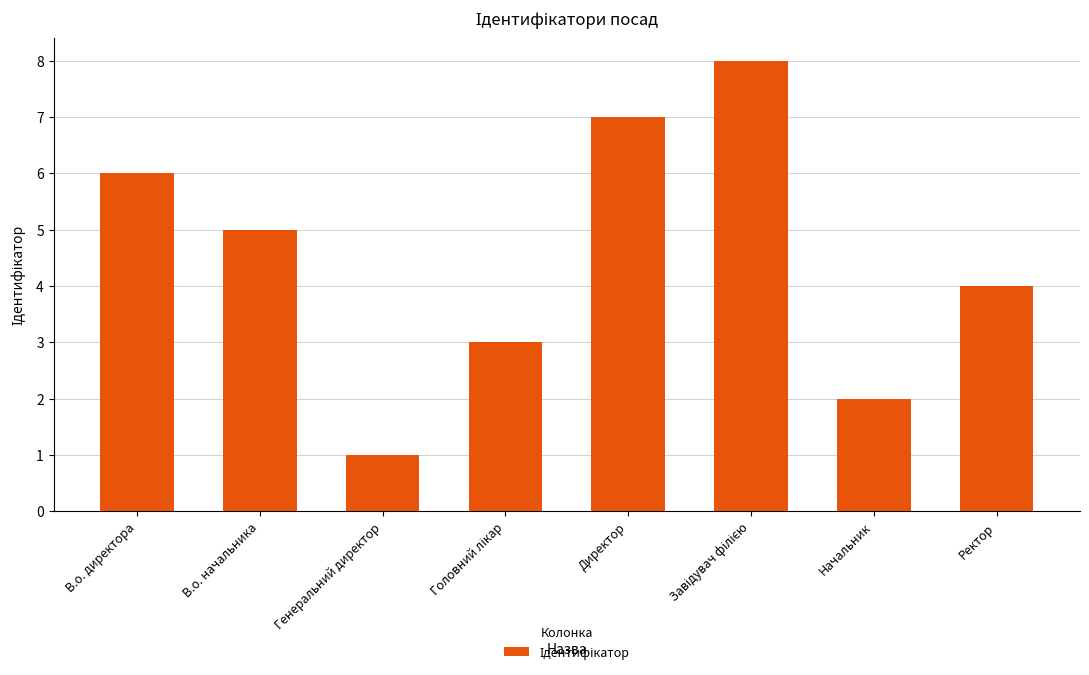

Are the bars horizontal?

No